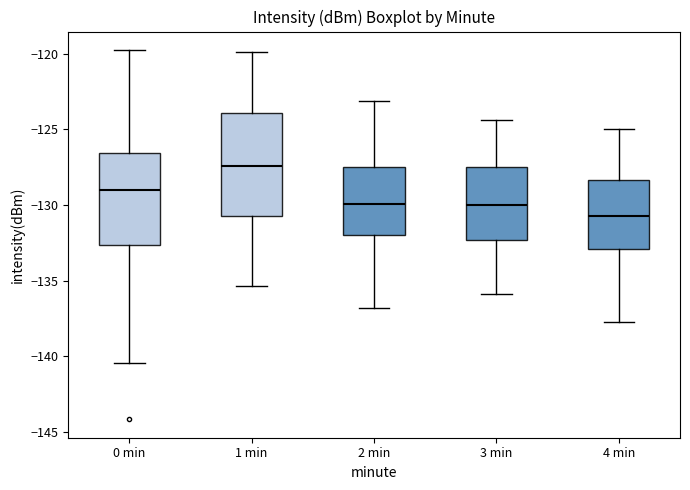

Which box's median line is the highest?

1 min